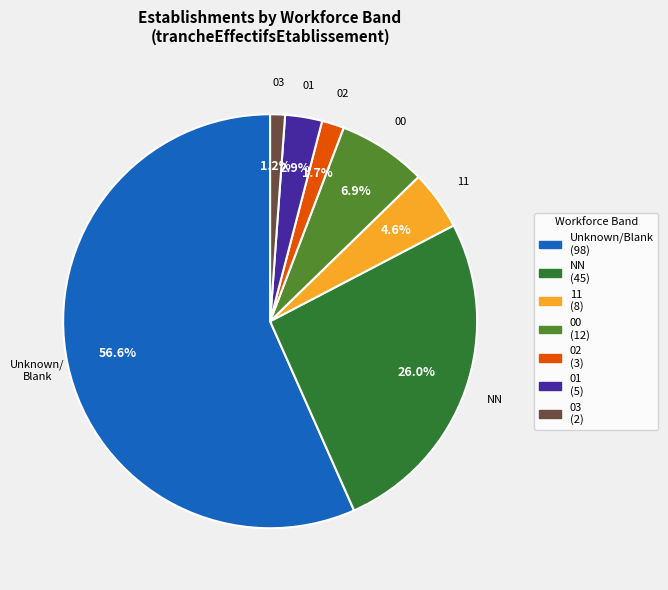

Count the number of slices in the pie.

7